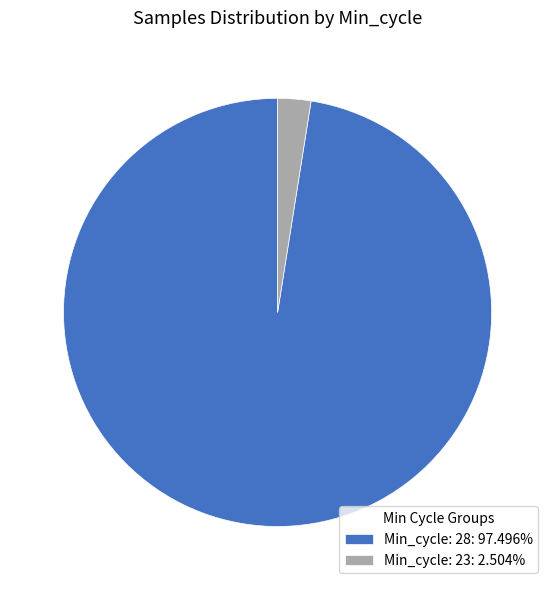

Does Min_cycle: 23: 2.504% represent more than half of the total?

No